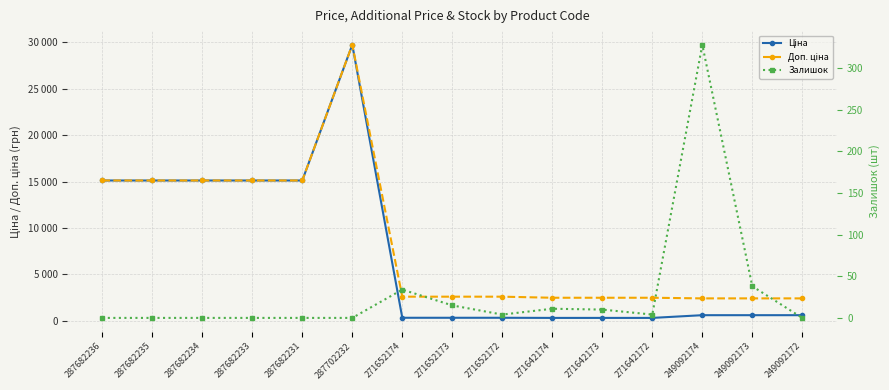

In Доп. ціна, how many points are higher than both neighbors (excluding endpoints)?

1